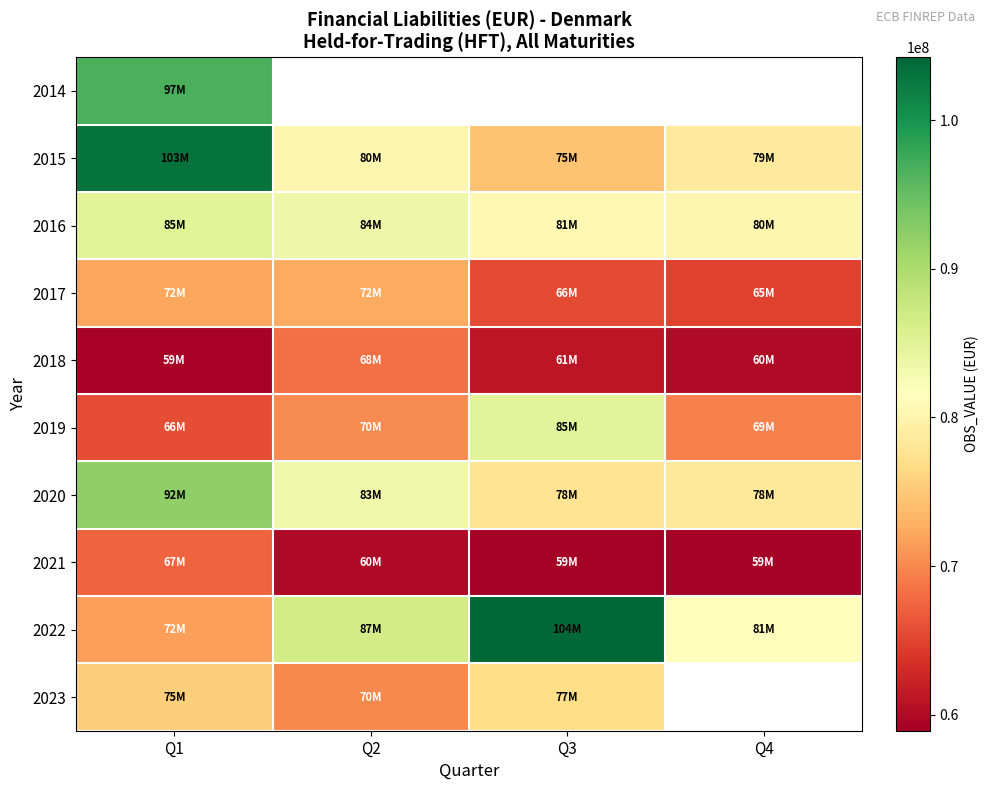

Which series has the largest total across all categories?

2022